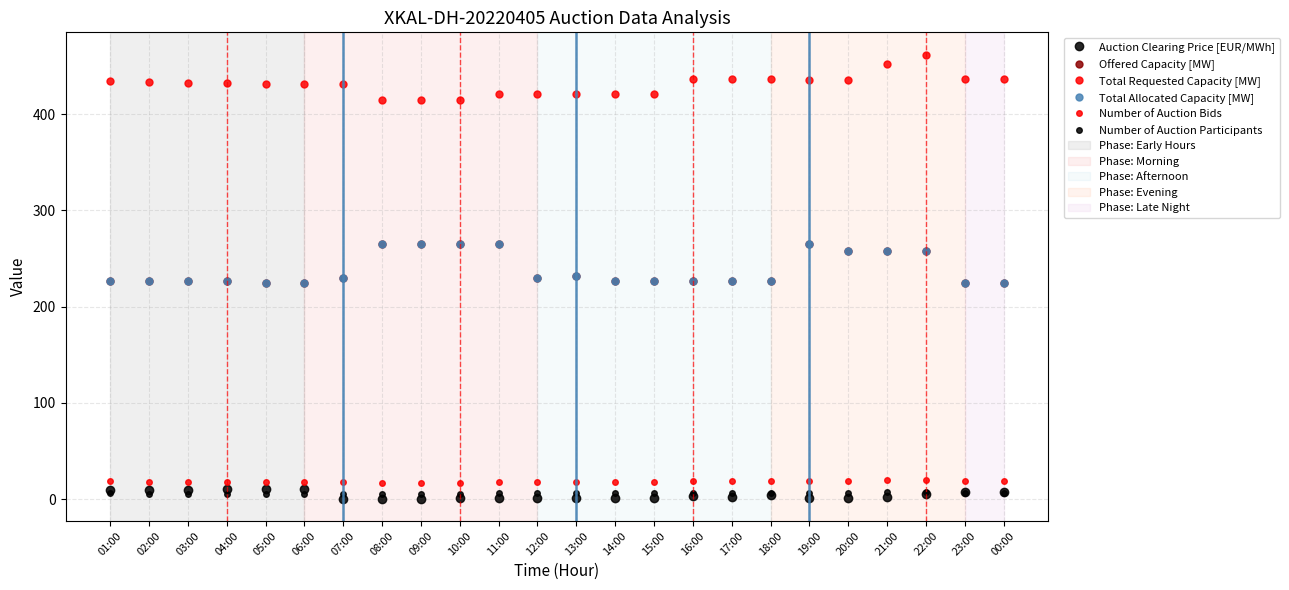

Is this an area chart (filled region under the line)?

No